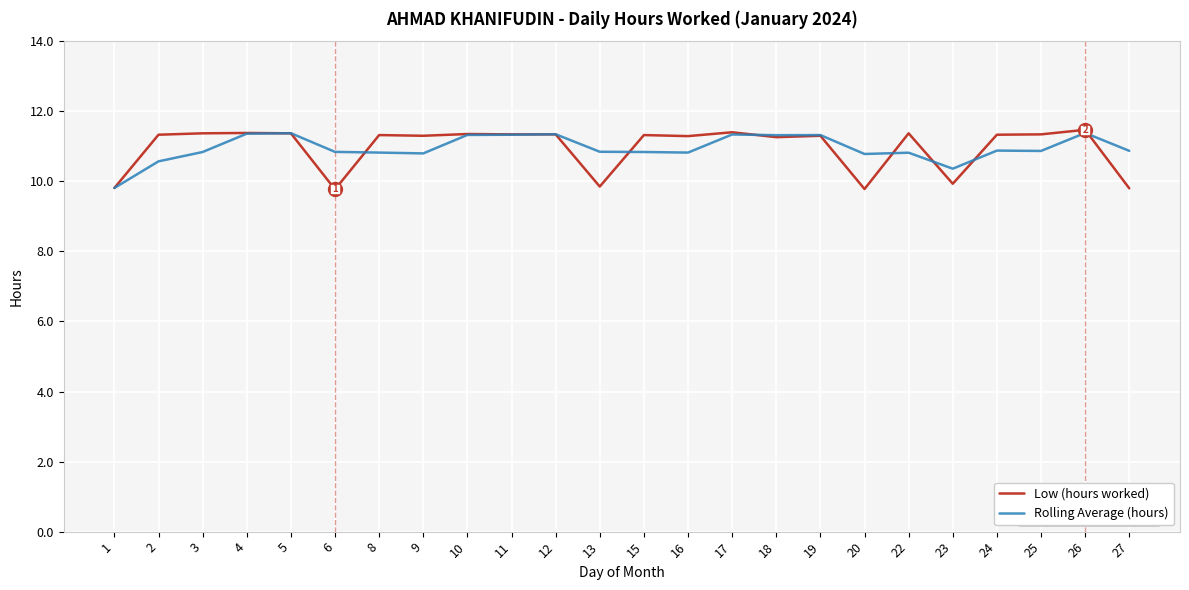

Does the chart display data point markers on the line(s)?

No